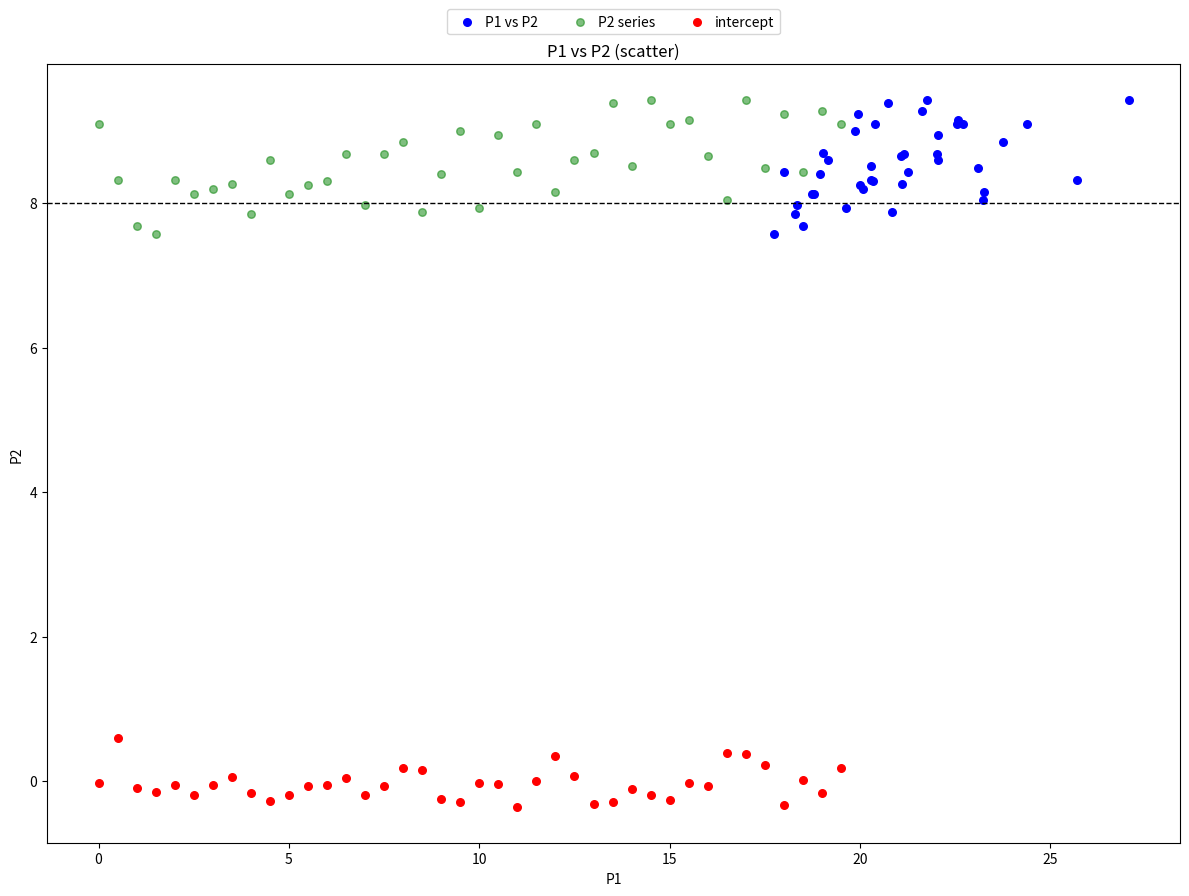

Which series reaches the minimum Y coordinate?

intercept